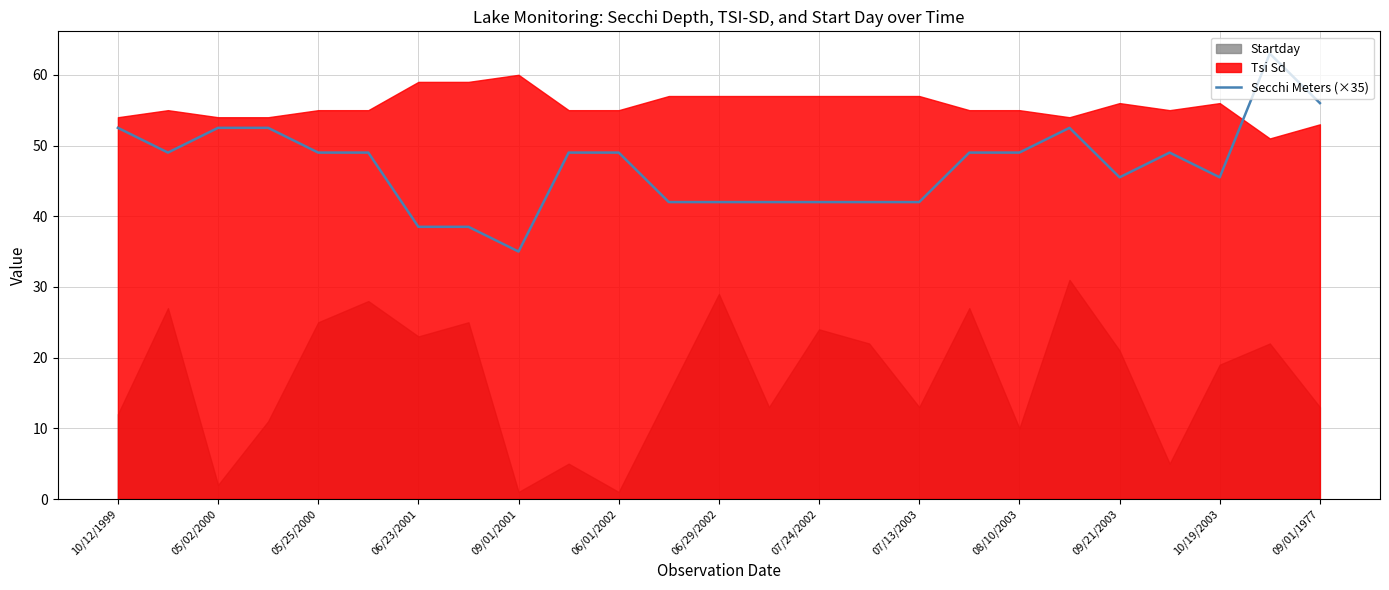

At which label does Secchi Meters (×35) reach its minimum?

09/01/2001